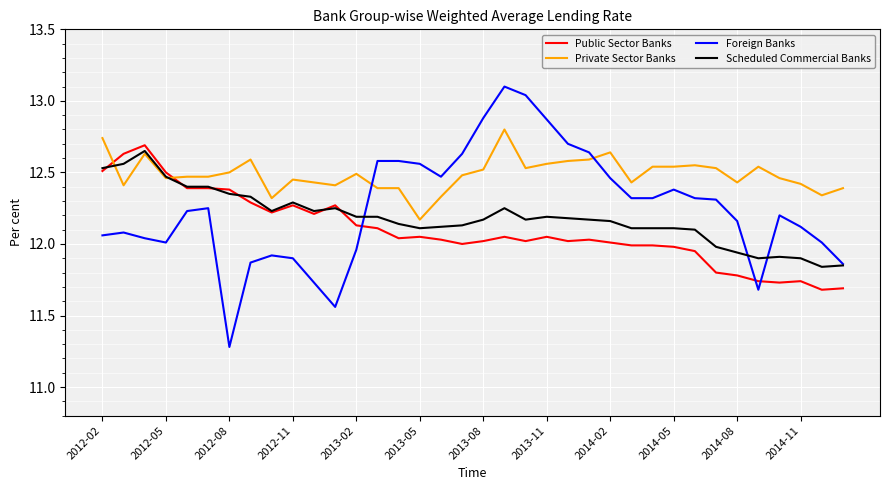

True or false: Private Sector Banks and Foreign Banks intersect in this chart.

True